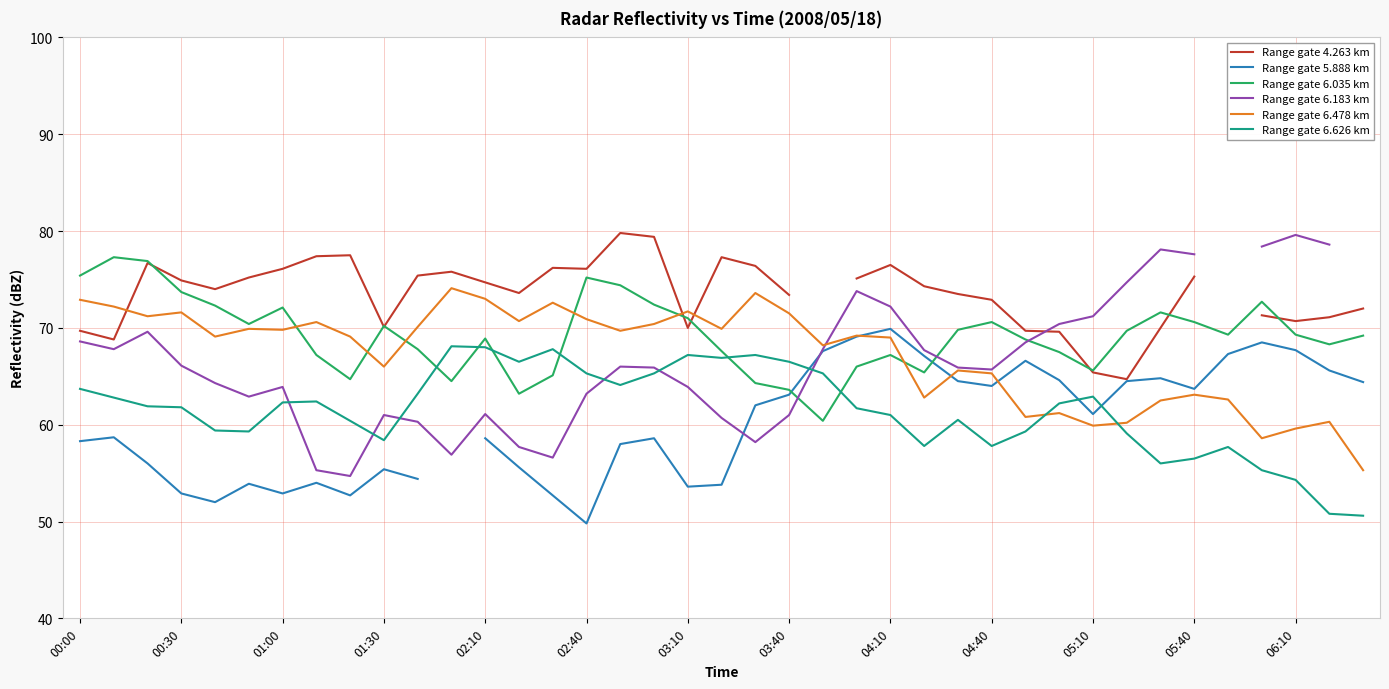

The Range gate 5.888 km series shows 62.0 at 20. True or false?

True